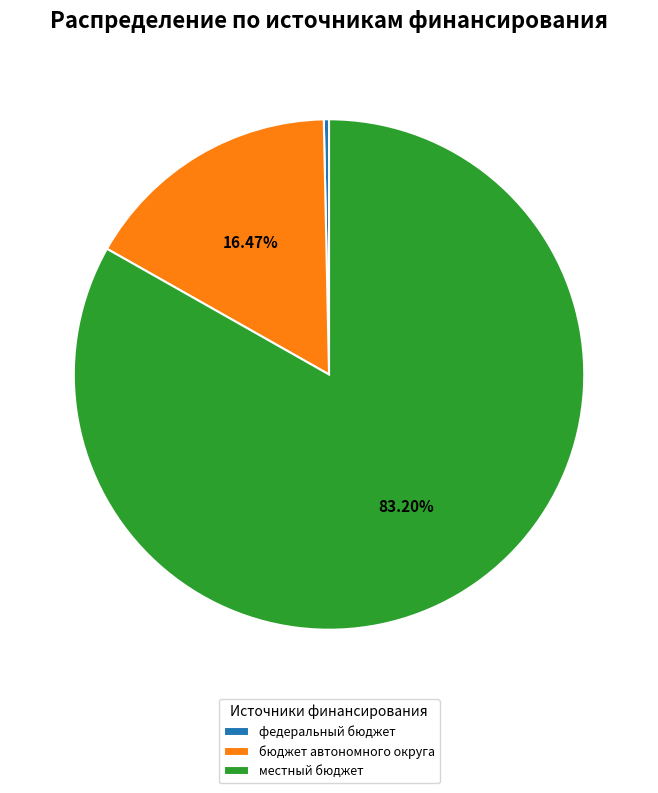

Is местный бюджет the majority of the pie?

Yes